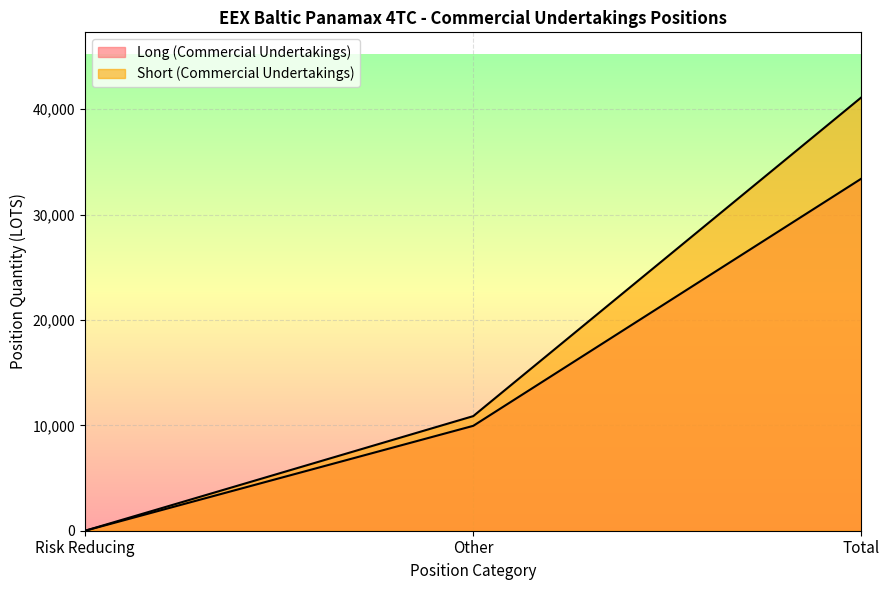

True or false: Short (Commercial Undertakings) has a value of 10874.6 at Other.

True